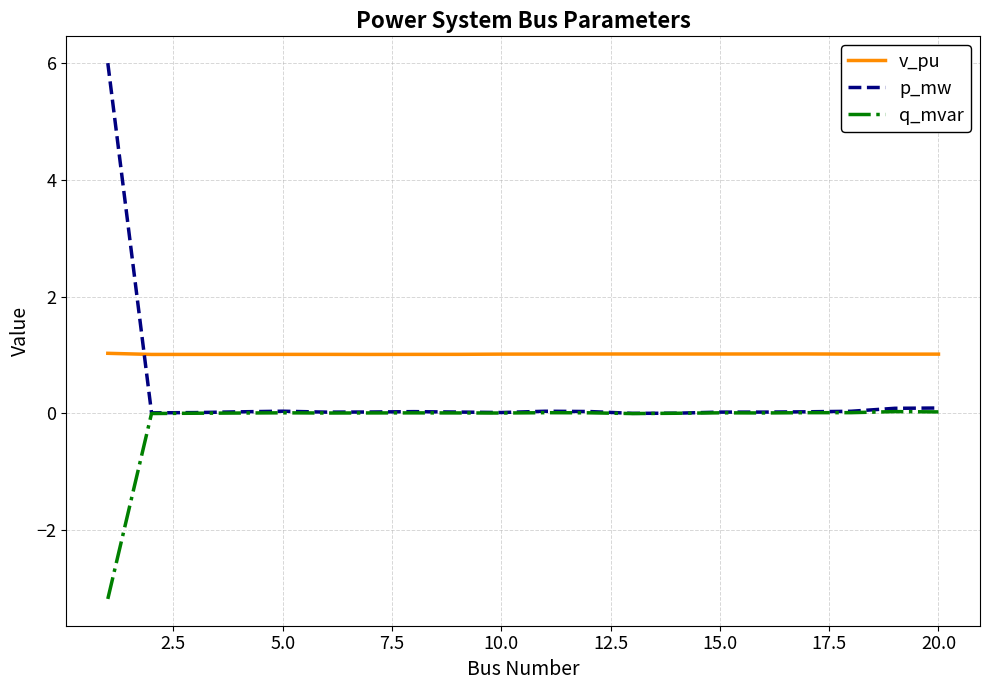

What is the sum of all q_mvar values?

-3.0